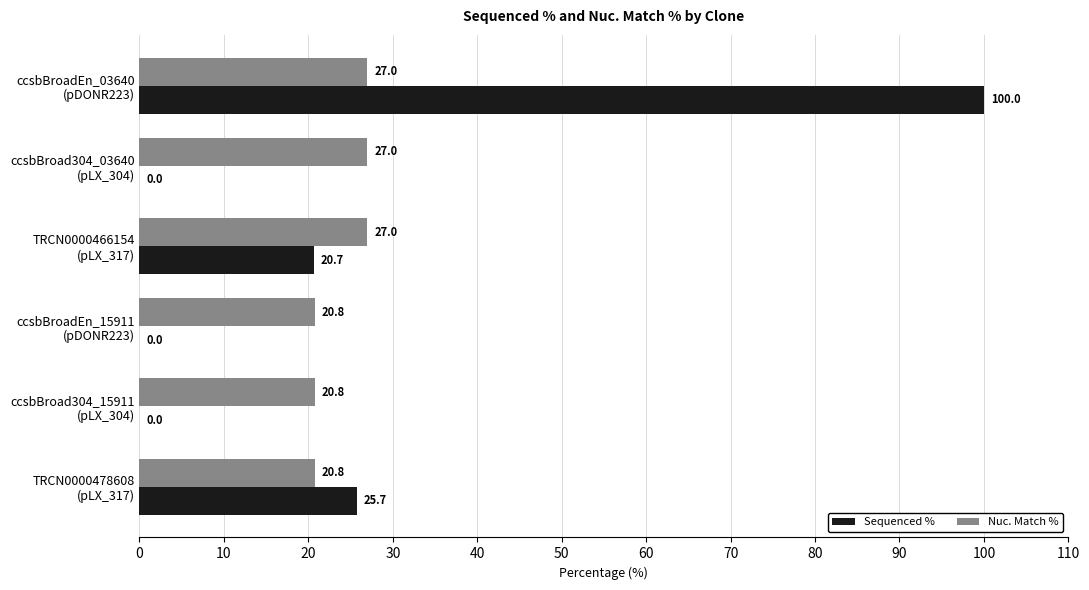

How many Nuc. Match % values are between 20 and 27?

6